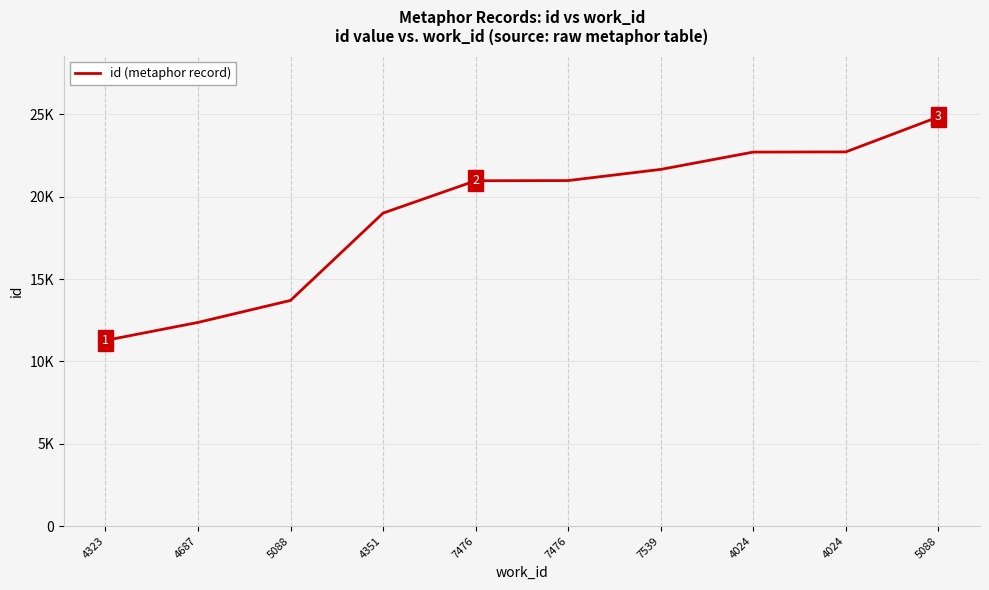

What is the label of the 2nd point from the left?

4687